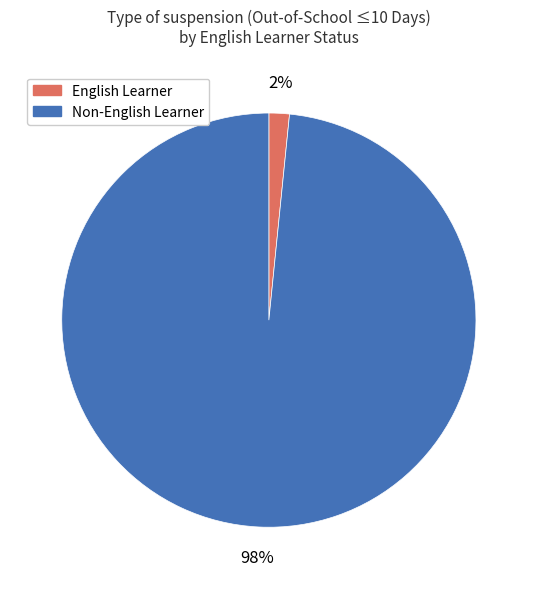

Between English Learner and Non-English Learner, which is larger?

Non-English Learner